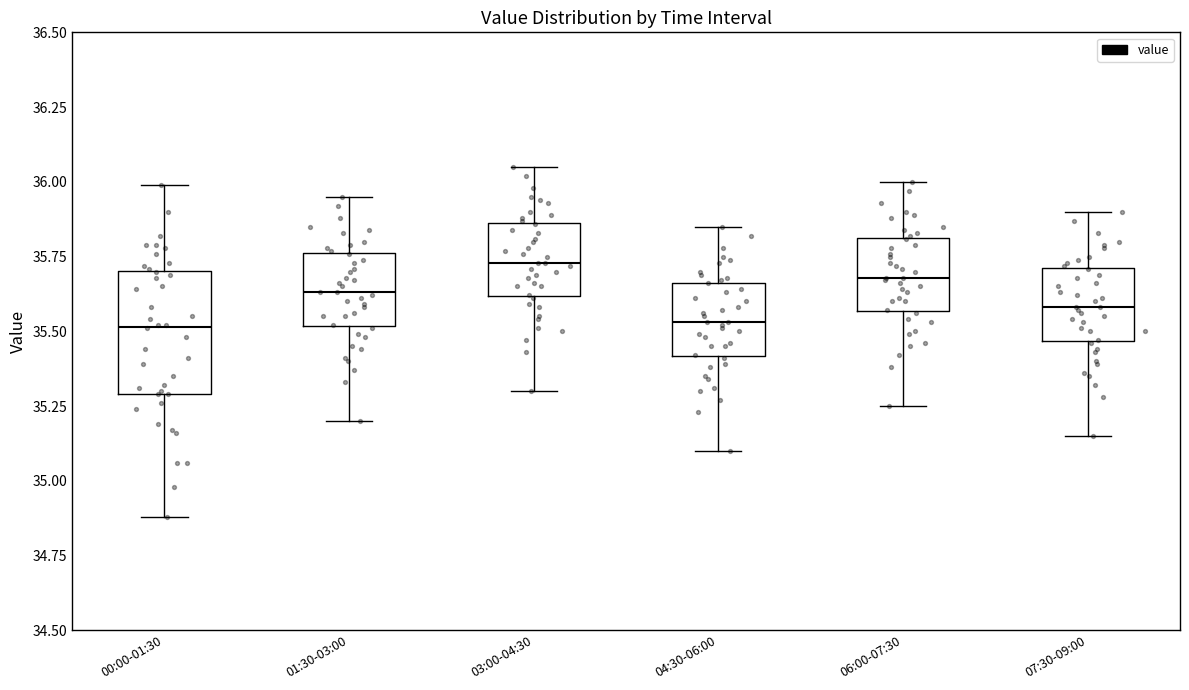

Where does the median line of the box for 01:30-03:00 sit on the y-axis? The values are not printed on the chart, so give them approximately, as read against the axis.

35.65